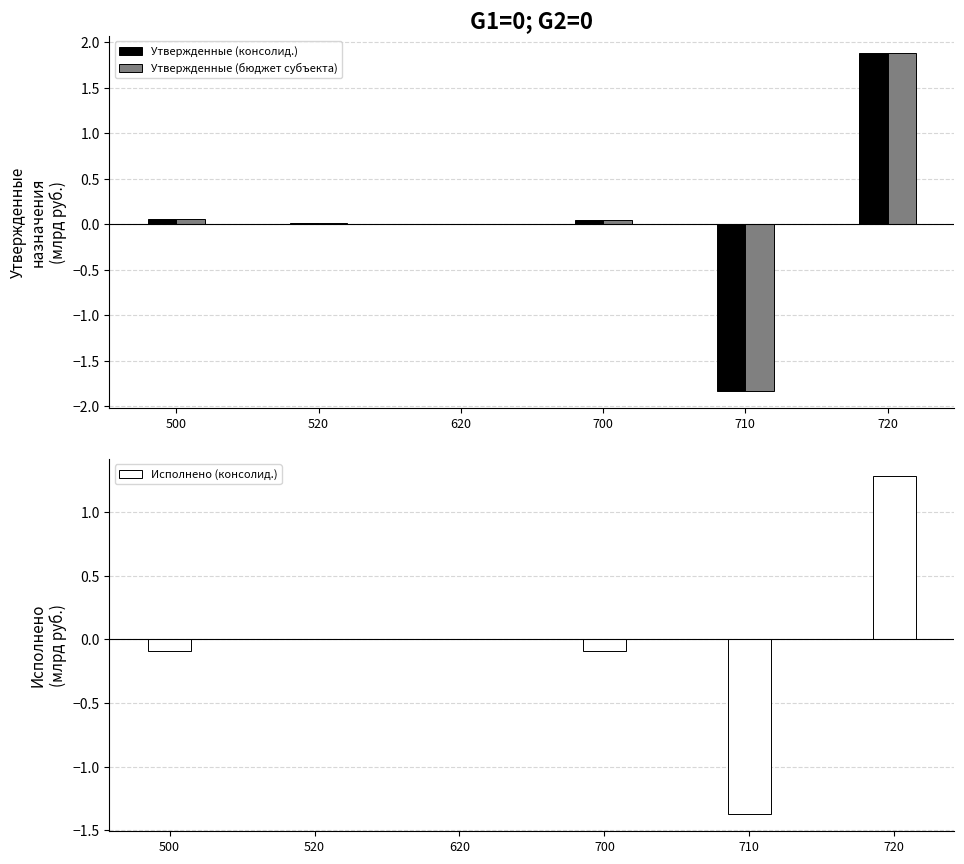

True or false: Утвержденные (консолид.) has a value of 0.9 at 720.

False